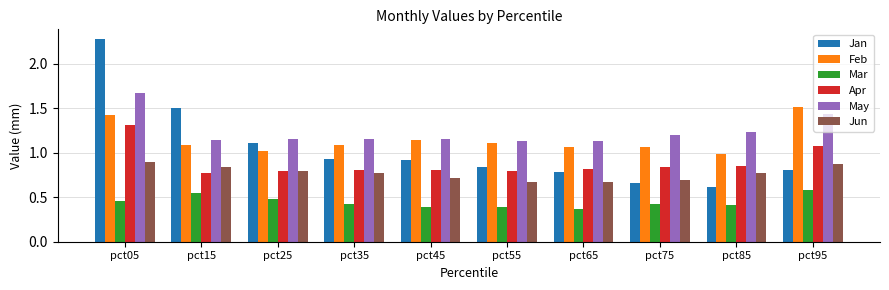

What are all the series names shown in the legend?

Jan, Feb, Mar, Apr, May, Jun